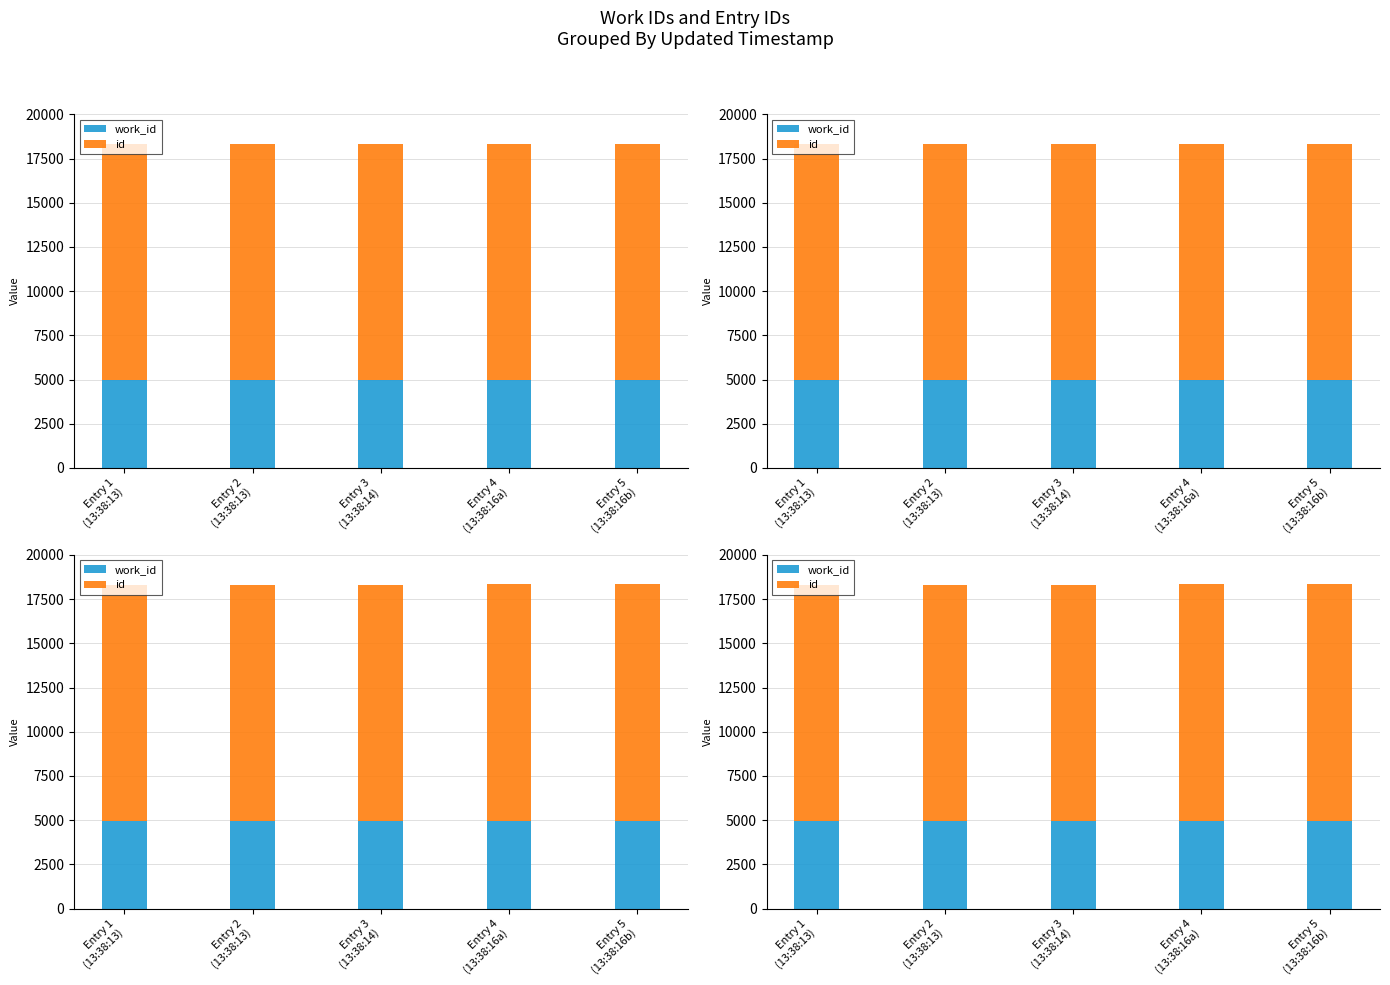

What is the smallest value displayed?

4949